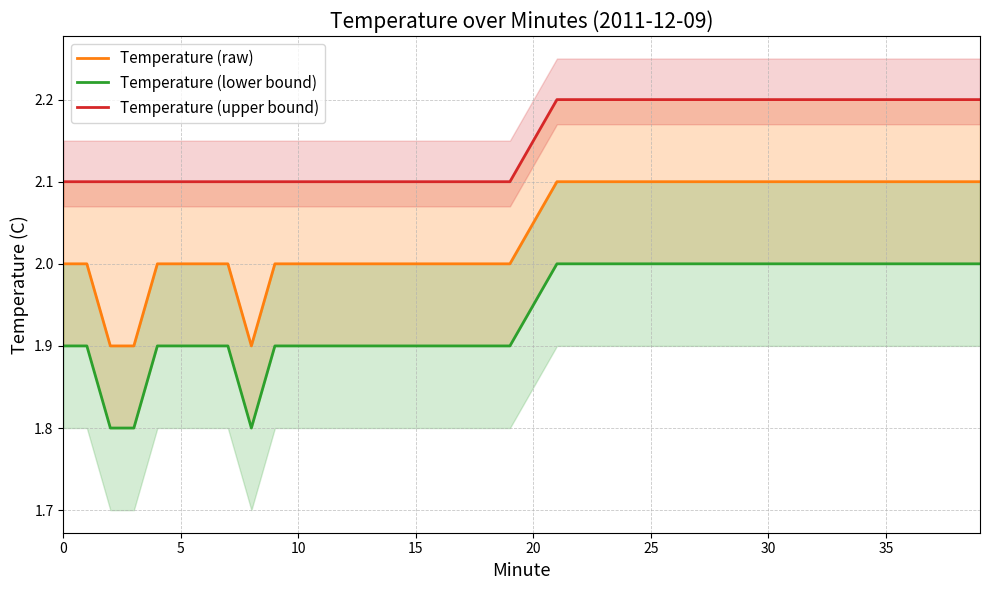

Does the chart display data point markers on the line(s)?

No